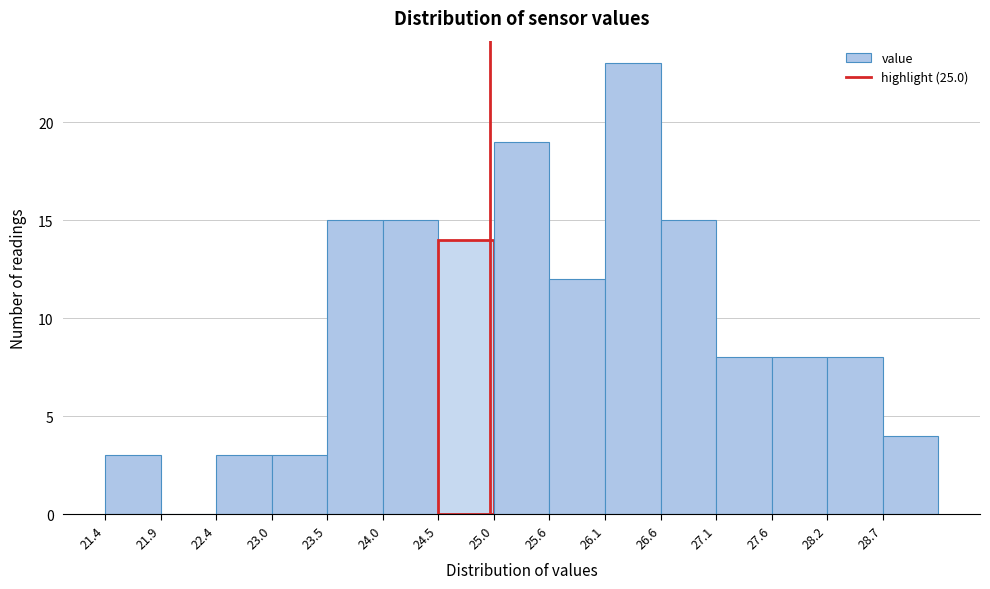

Reading left to right, list every bar in this chart as the range it spans on the x-axis followed by its height. Neither the bar edges nor the heights are printed on the chart, so give them approximately, as read against the axes.

21.40 to 21.92: 3
21.92 to 22.44: 0
22.44 to 22.96: 3
22.96 to 23.48: 3
23.48 to 24.00: 15
24.00 to 24.52: 15
24.52 to 25.04: 14
25.04 to 25.56: 19
25.56 to 26.08: 12
26.08 to 26.60: 23
26.60 to 27.12: 15
27.12 to 27.64: 8
27.64 to 28.16: 8
28.16 to 28.68: 8
28.68 to 29.20: 4